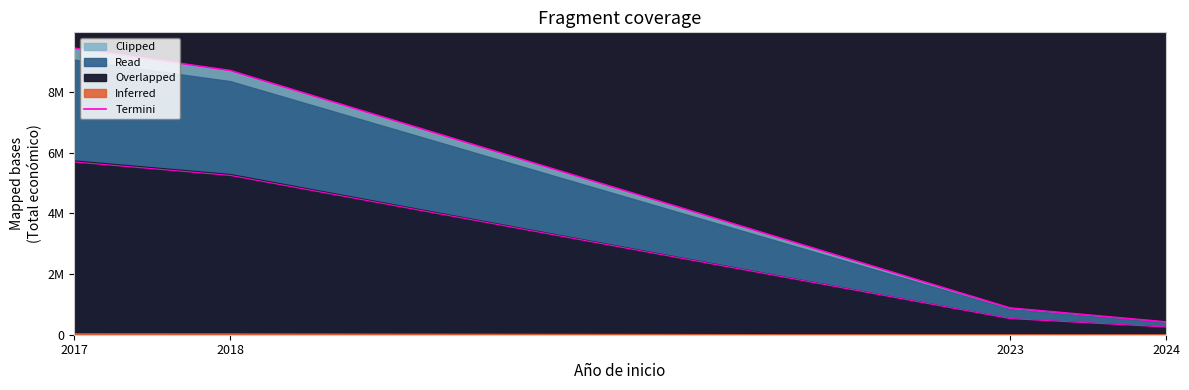

What is the average value?

4868273.3